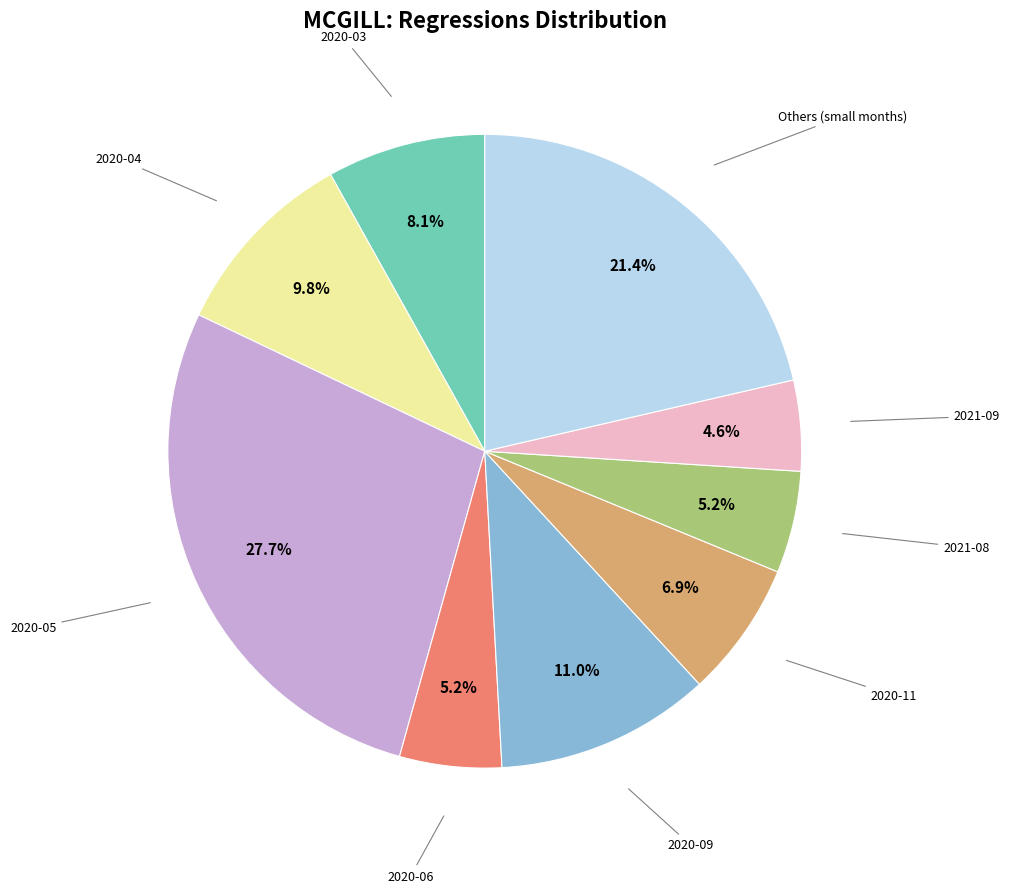

How many segments does this pie chart have?

9